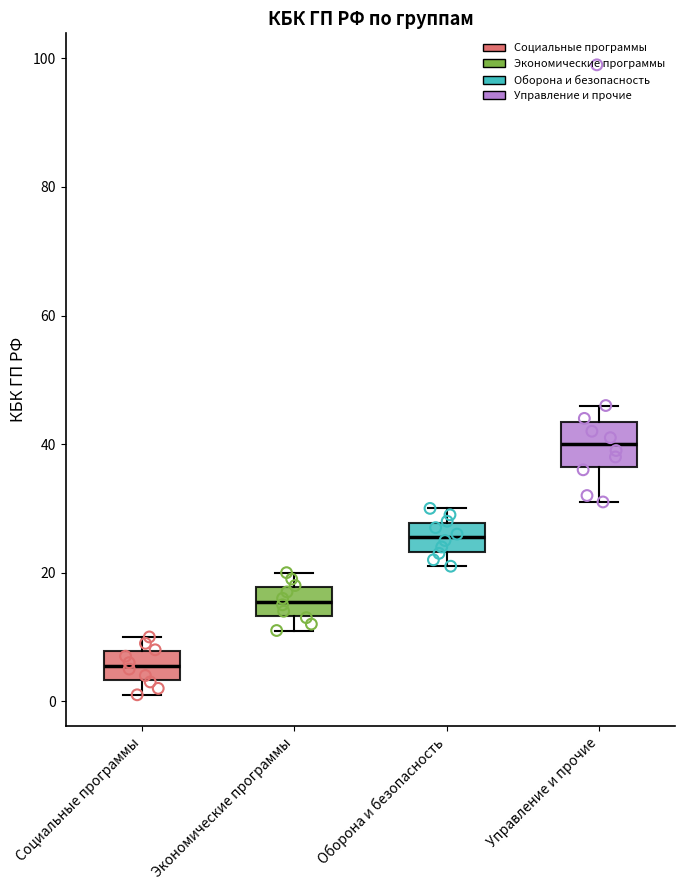

Reading left to right, read every box against the y-axis: the position of its median line, the range the box covers, and the ends of its whiskers. The values are not printed on the chart, so give them approximately, as read against the axis.

Социальные программы: median 6, box 4 to 8, whiskers 2 to 10
Экономические программы: median 16, box 14 to 18, whiskers 12 to 20
Оборона и безопасность: median 26, box 24 to 28, whiskers 22 to 30
Управление и прочие: median 40, box 36 to 44, whiskers 32 to 46